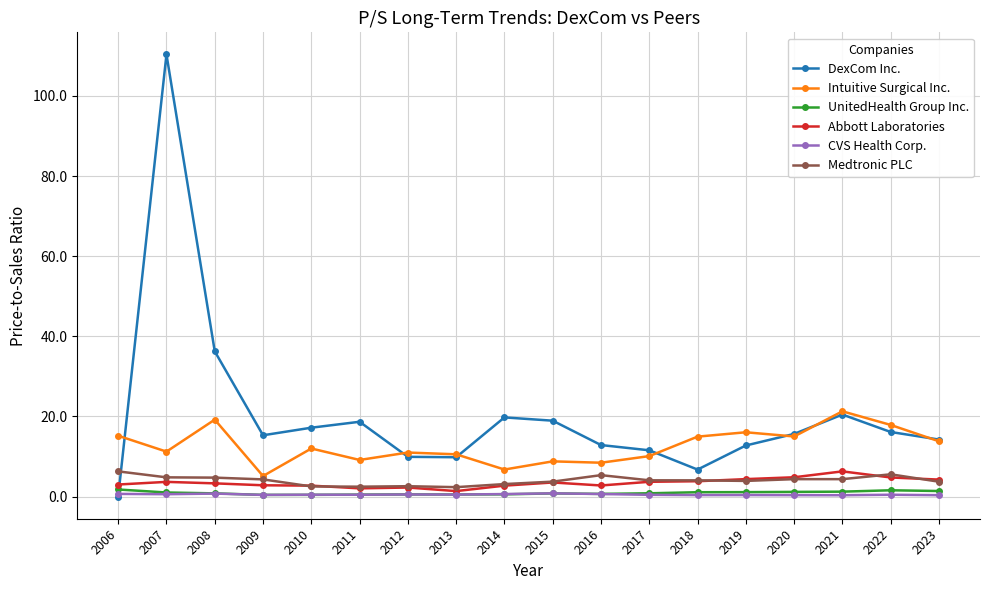

Which series has the widest spread of values?

DexCom Inc.